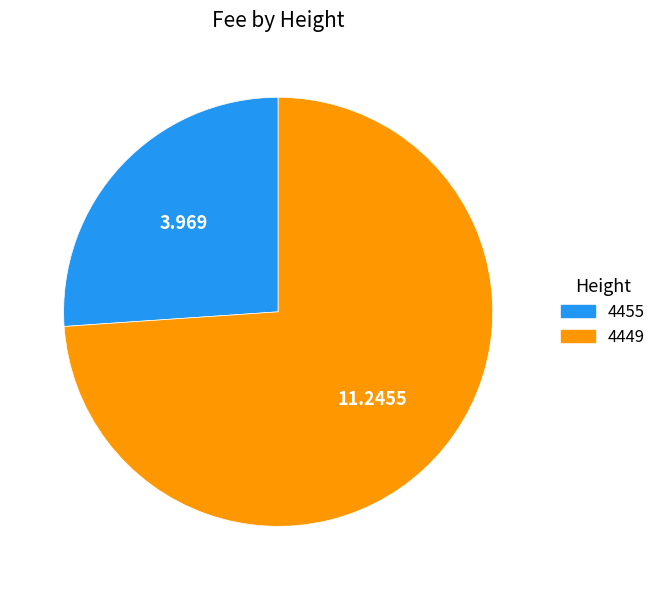

Is the sum of 4455 and 4449 greater than half?

Yes